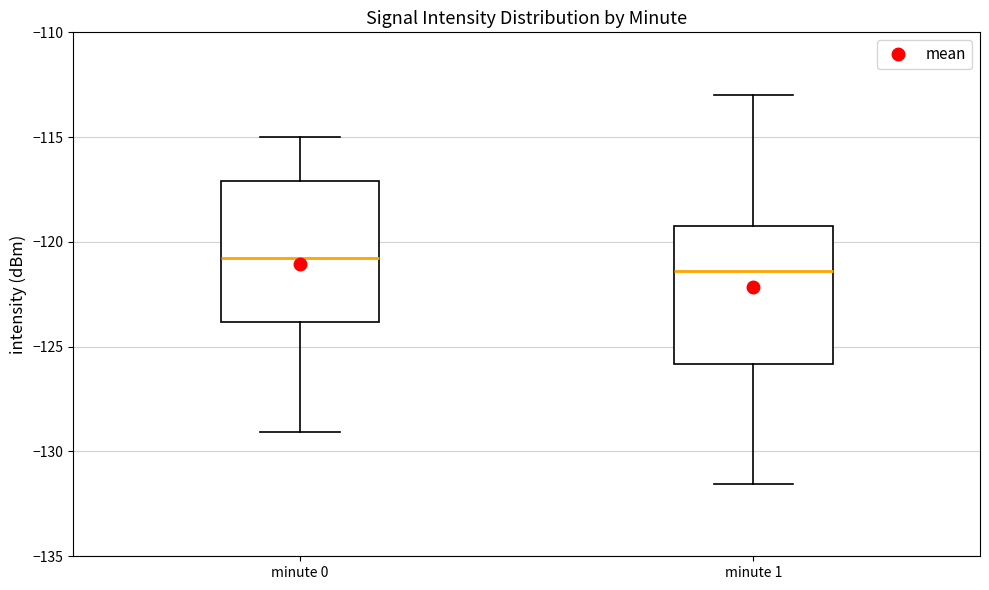

Where does the upper whisker of the box for minute 0 end on the y-axis? The values are not printed on the chart, so give them approximately, as read against the axis.

-115.0